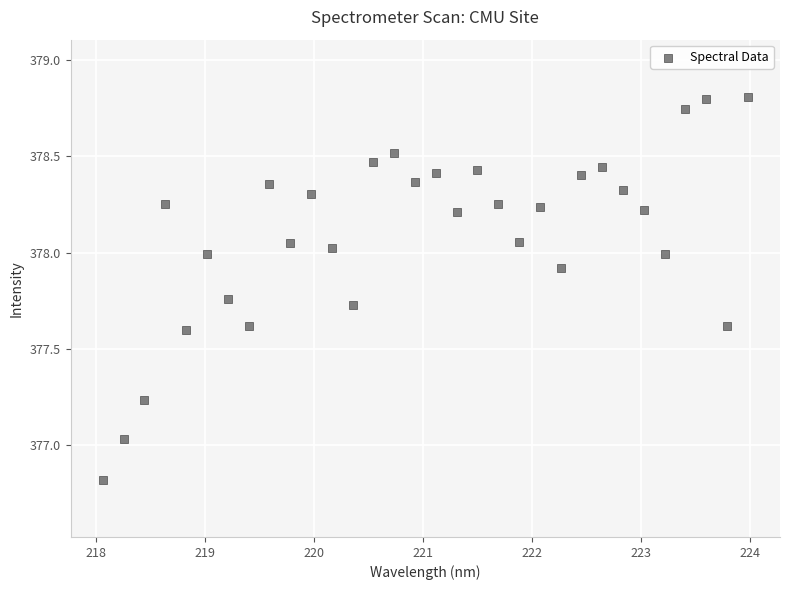

What is the range of X values (max minus min)?

5.9